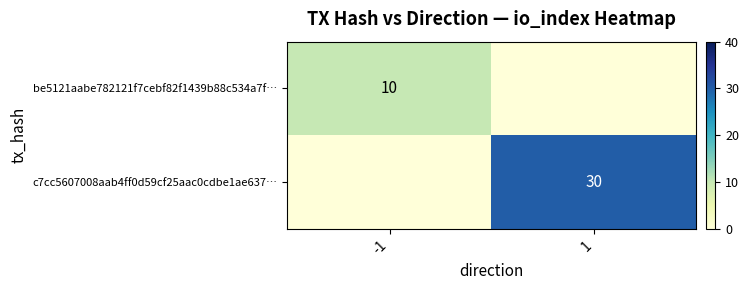

Which series has the largest range (max minus min)?

c7cc5607008aab4ff0d59cf25aac0cdbe1ae637…